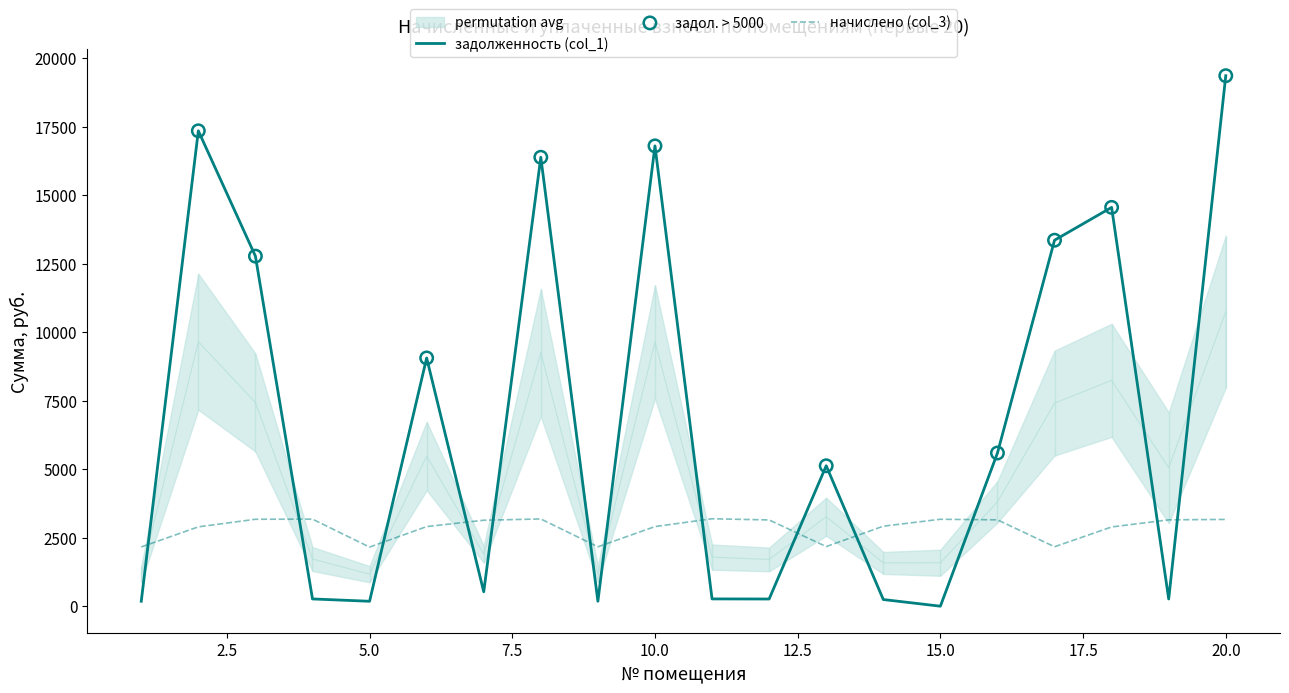

At how many categories does at least one series exceed 12822?

6